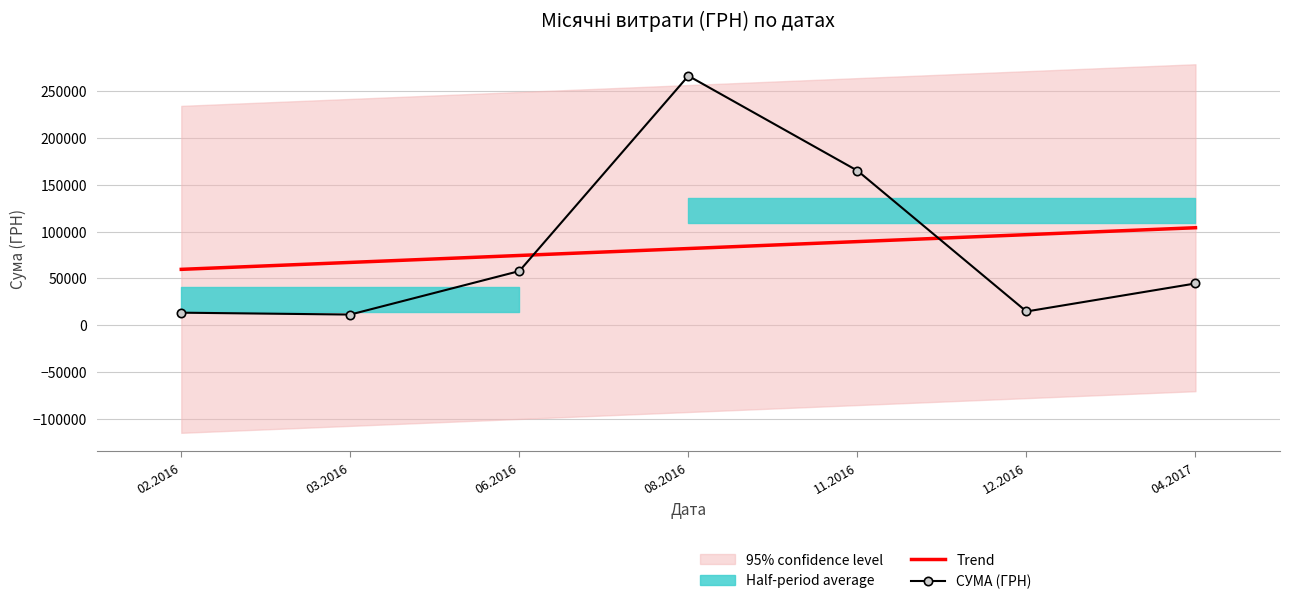

At which label does СУМА (ГРН) reach its minimum?

03.2016